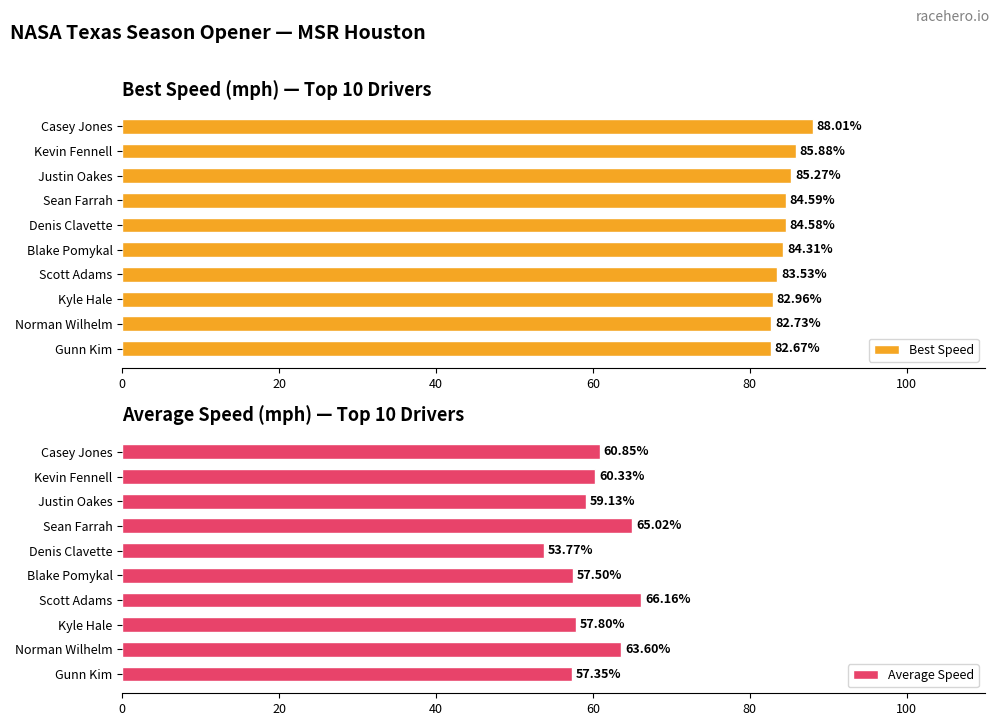

What is the difference between the maximum and minimum values in the Best Speed series?

5.3